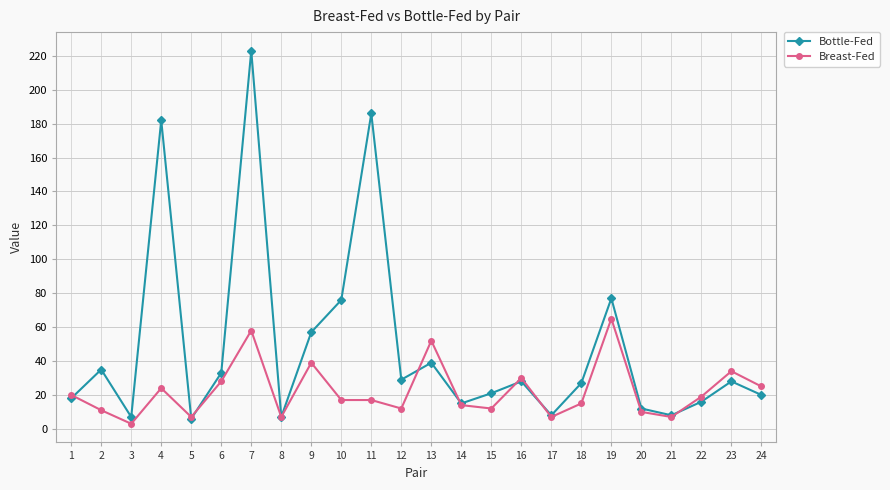

Which series has the widest spread of values?

Bottle-Fed